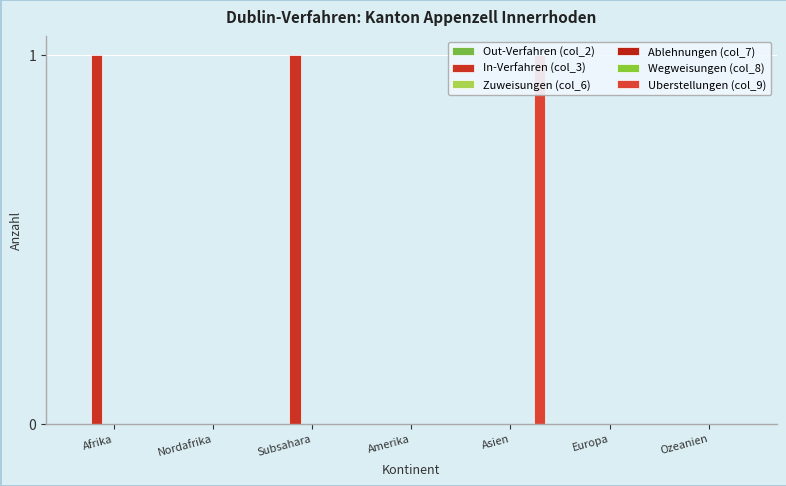

At how many categories does at least one series exceed 0?

3